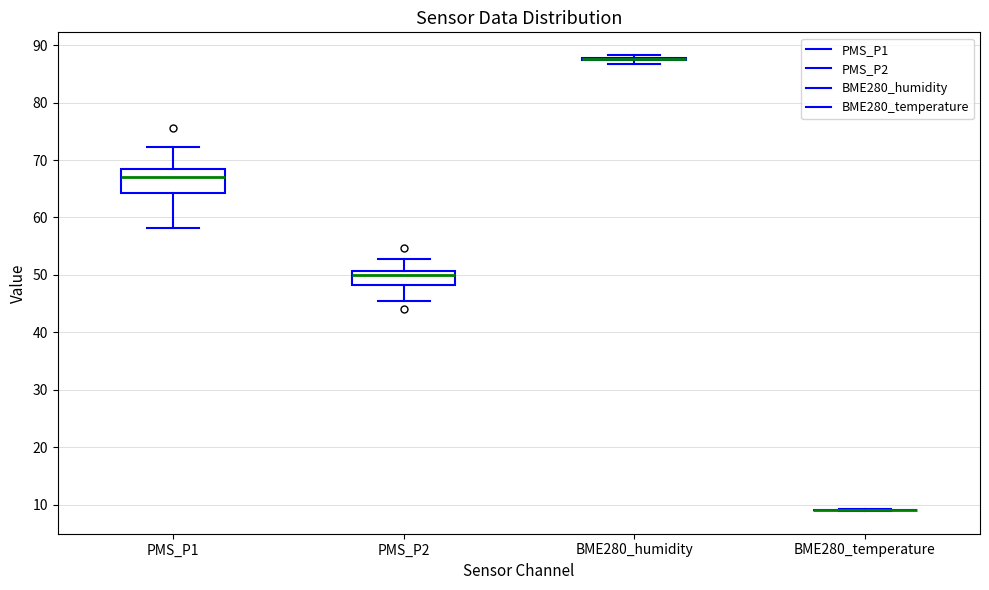

Where does the median line of the box for PMS_P1 sit on the y-axis? The values are not printed on the chart, so give them approximately, as read against the axis.

67